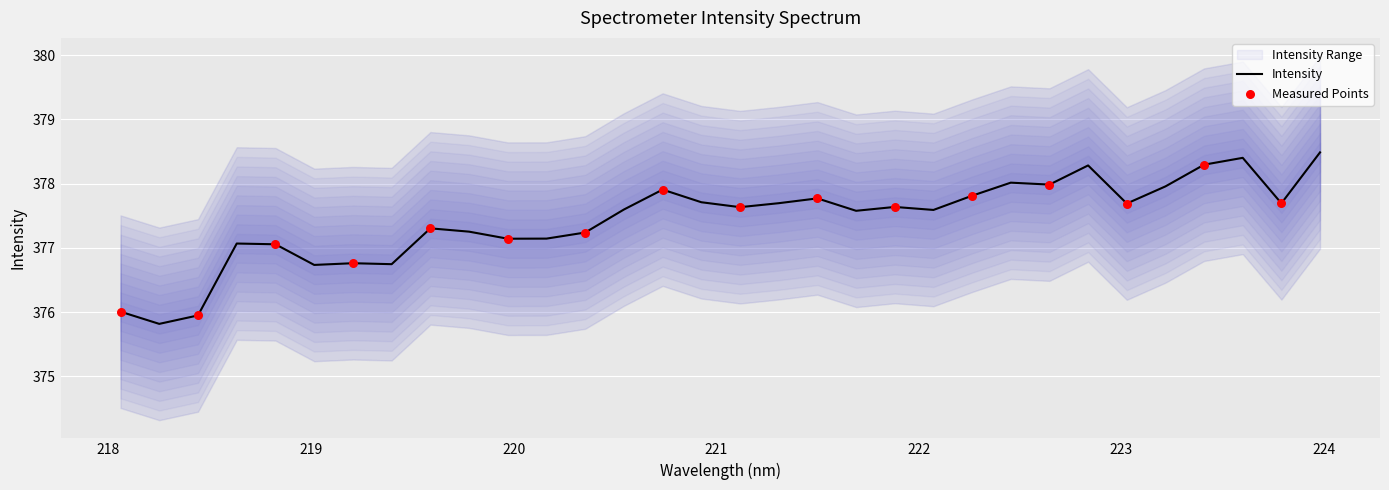

What is the highest value of the Intensity series?

378.5